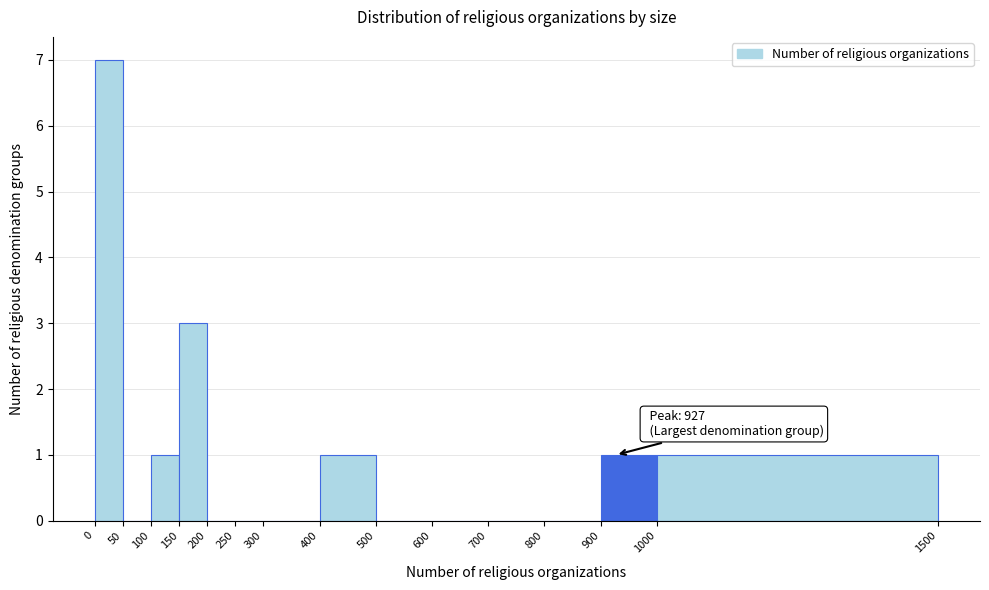

Which range on the x-axis has the tallest bar?

0 to 50